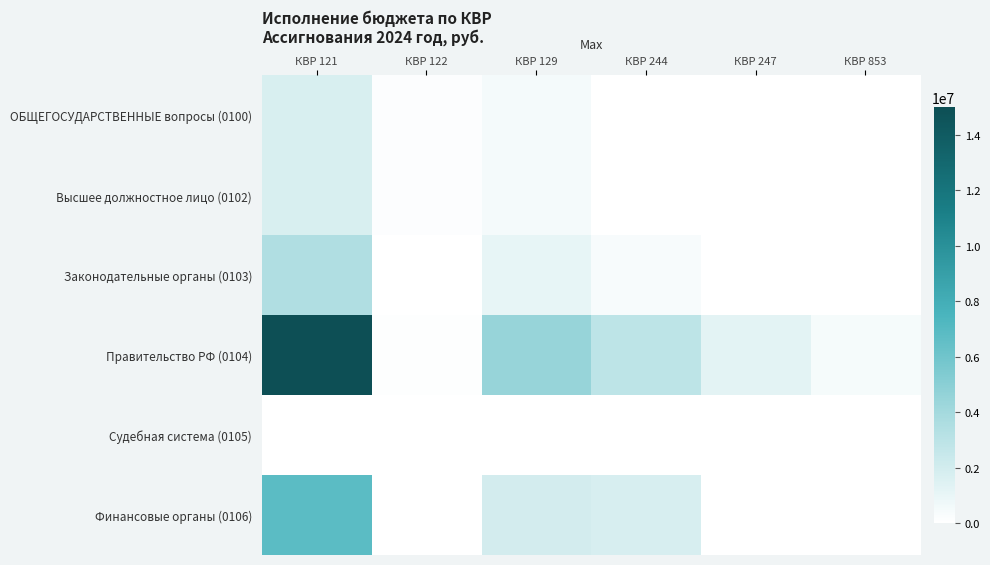

How many data points does each series have?

6